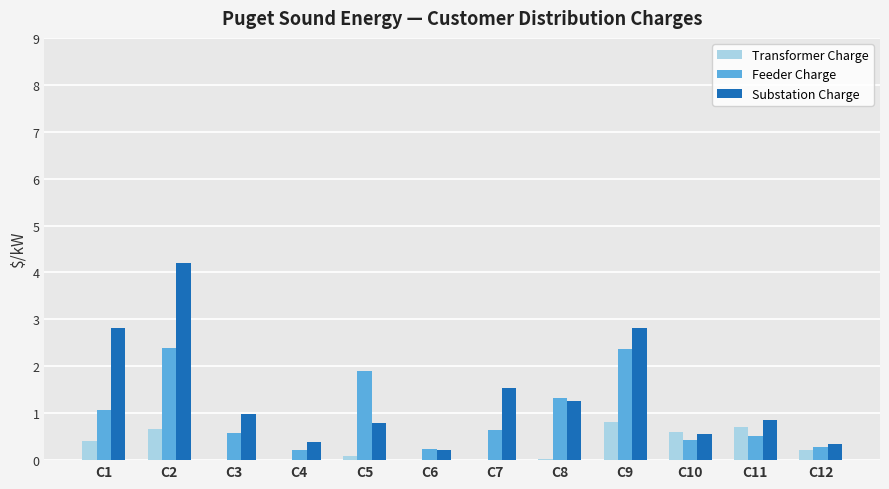

What are all the series names shown in the legend?

Transformer Charge, Feeder Charge, Substation Charge